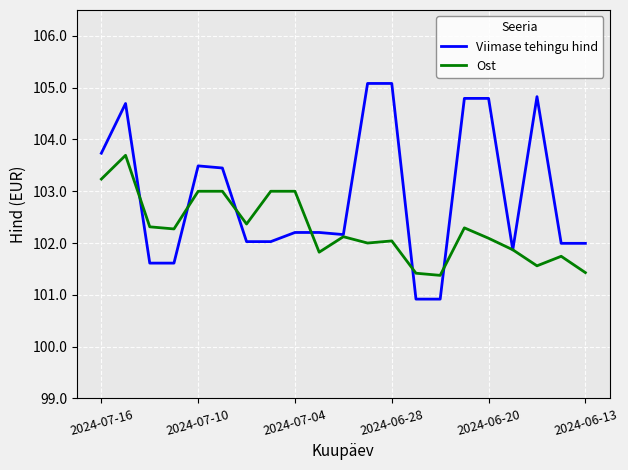

List the series in order of their overall mean, highest first.

Viimase tehingu hind, Ost